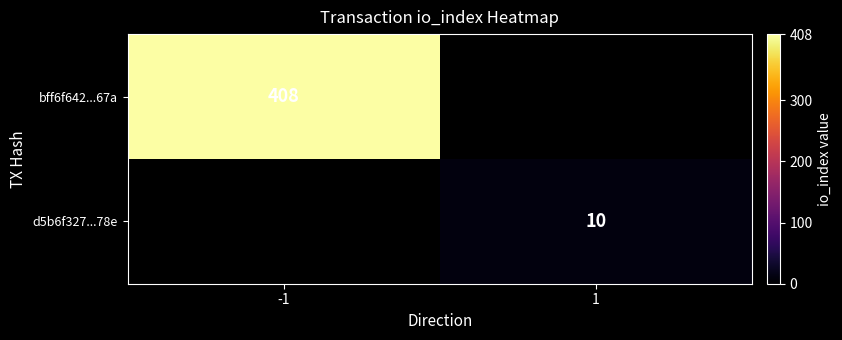

The value of bff6f642...67a at -1 is 408. True or false?

True